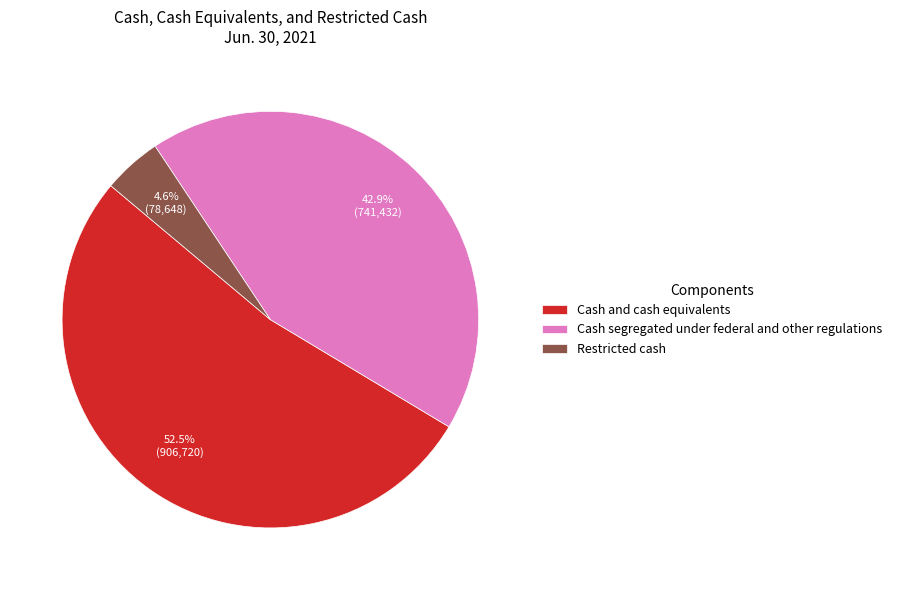

What percentage is the Restricted cash slice, to the nearest percent?

5%